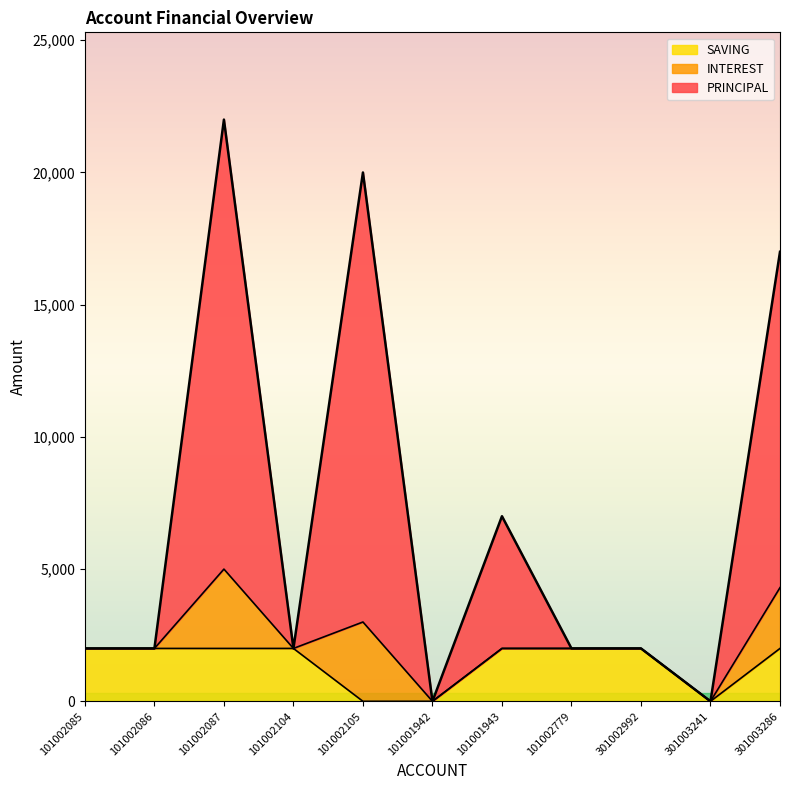

What is the highest value of the SAVING series?

2000